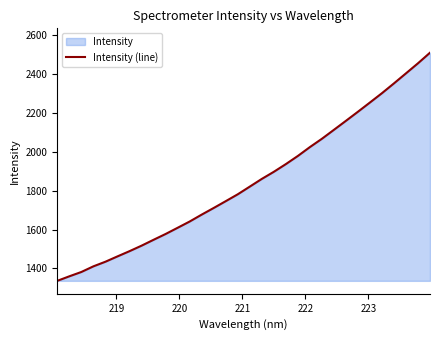

What is the difference between the maximum and minimum values?

1175.5